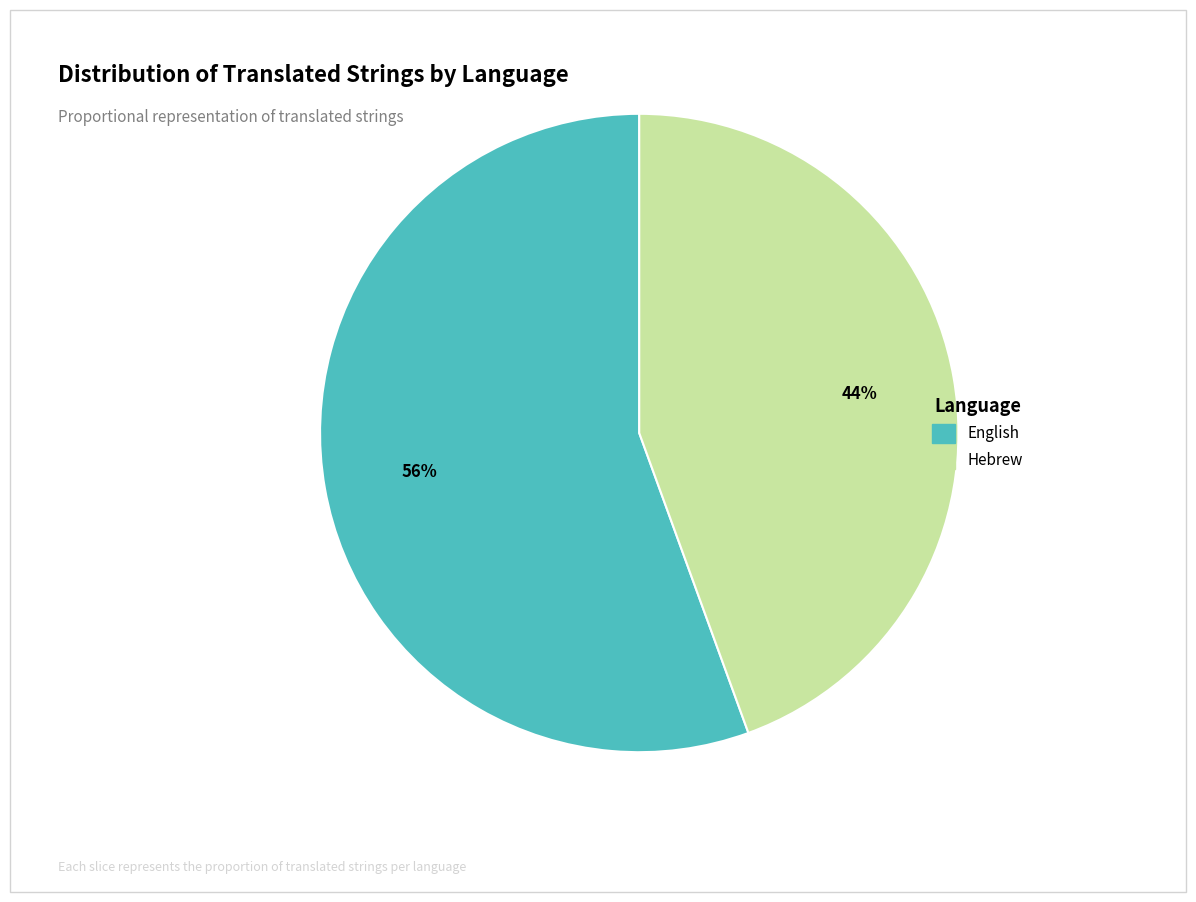

Do Hebrew and English together represent more than half of the pie?

Yes